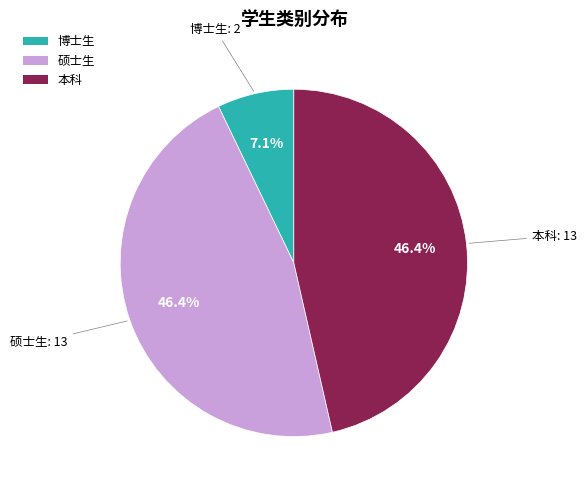

How many slices are in this pie chart?

3